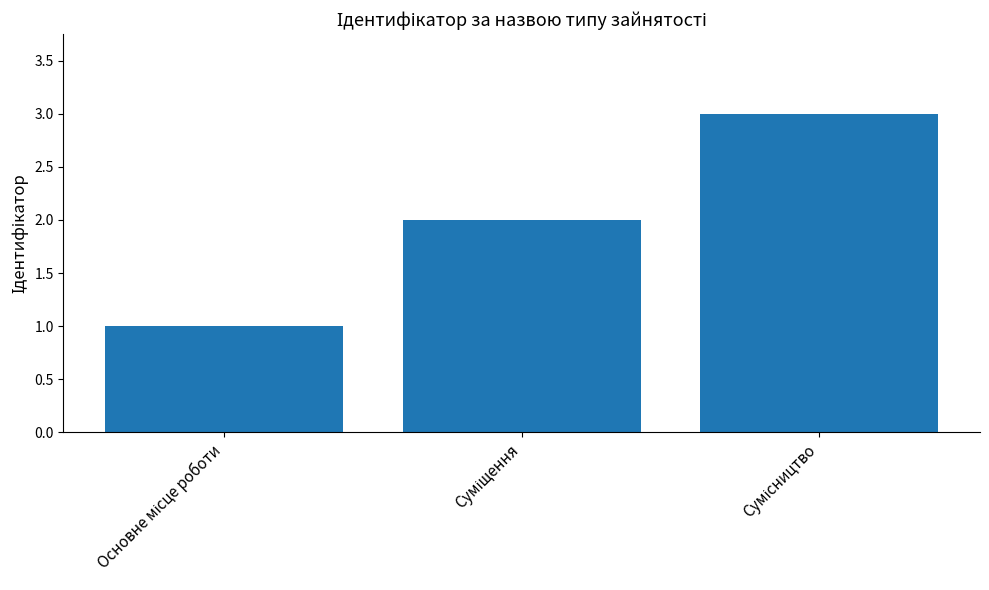

How many categories are shown in the chart?

3